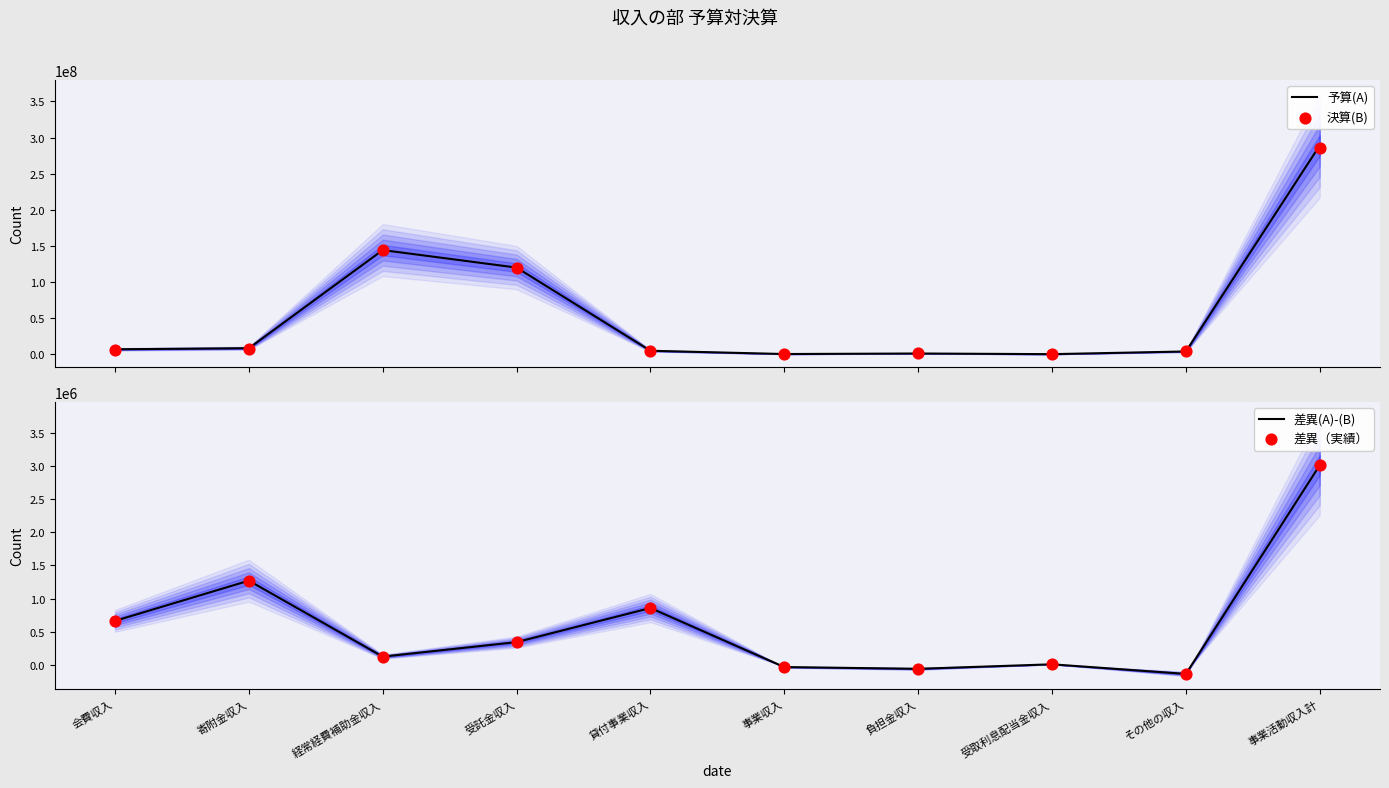

What are all the series names shown in the legend?

予算(A), 決算(B), 差異(A)-(B), 差異（実績）